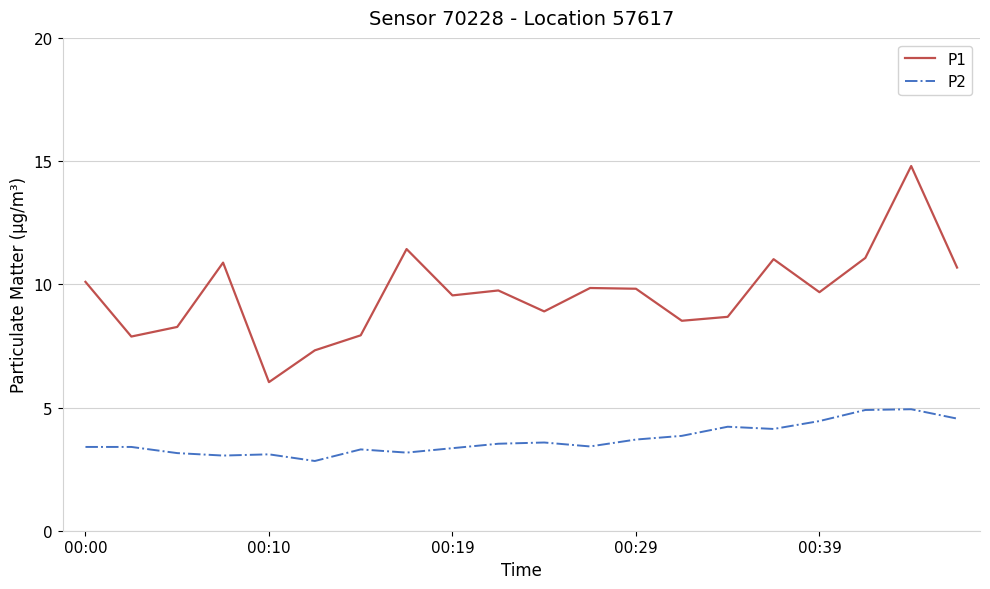

What is the difference between the maximum and minimum values in the P1 series?

8.8